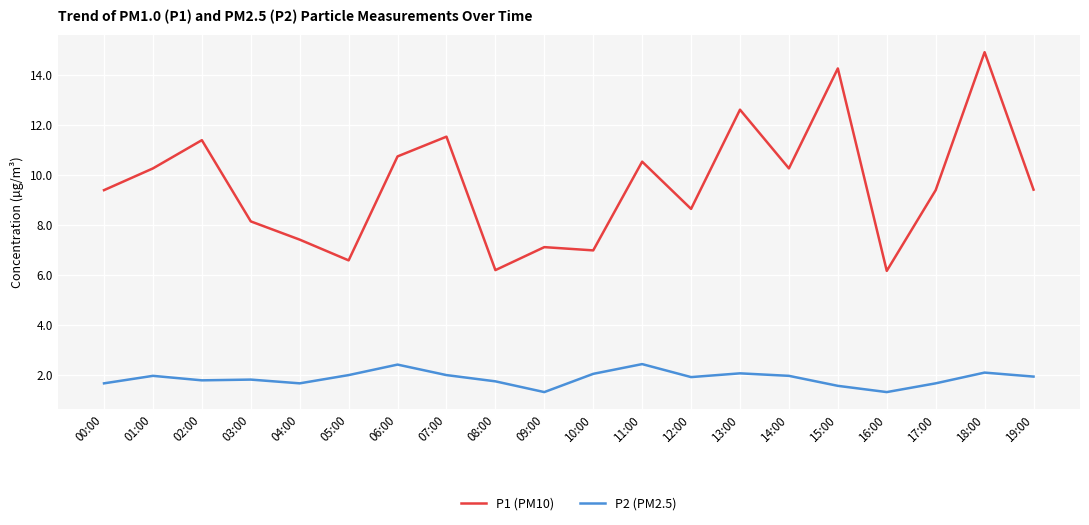

What is the sum of the P2 (PM2.5) values at 07:00 and 06:00?

4.4